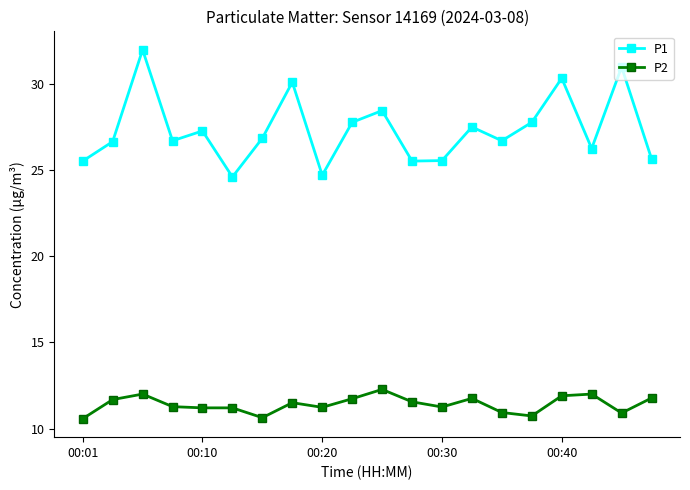

Does the chart have visible grid lines?

No